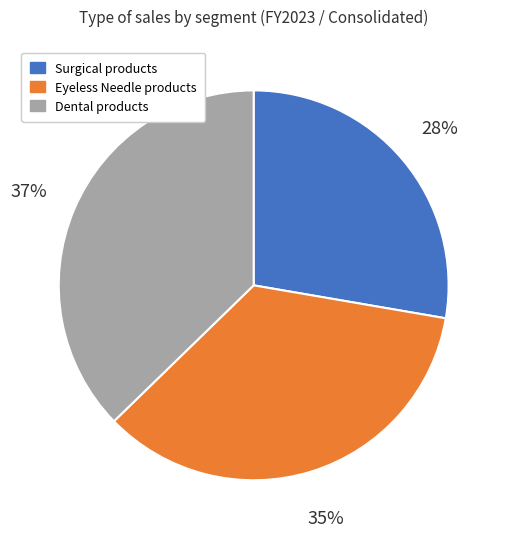

To the nearest percent, what percentage of the pie is Eyeless Needle products?

35%